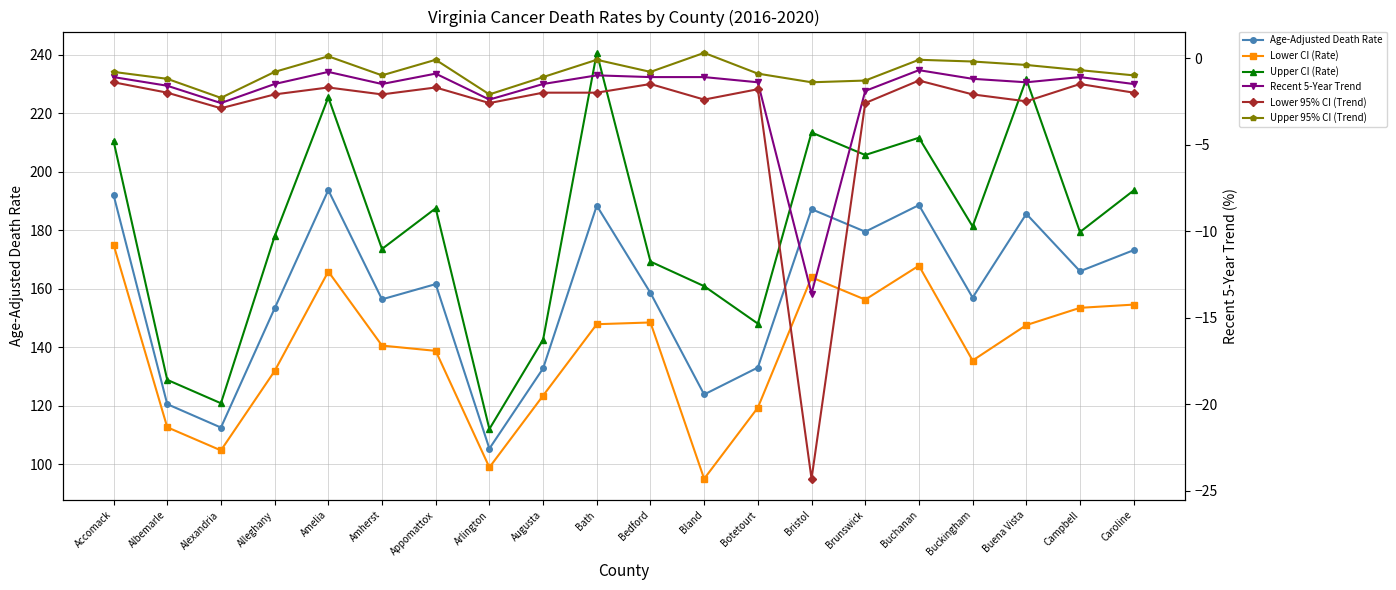

Reading left to right, what are all the values shown in this chart?

Age-Adjusted Death Rate: Accomack=192.1	Albemarle=120.6	Alexandria=112.6	Alleghany=153.3	Amelia=193.7	Amherst=156.4	Appomattox=161.6	Arlington=105.4	Augusta=132.8	Bath=188.4	Bedford=158.6	Bland=123.9	Botetourt=133.1	Bristol=187.2	Brunswick=179.5	Buchanan=188.6	Buckingham=157.0	Buena Vista=185.6	Campbell=166.0	Caroline=173.2
Lower CI (Rate): Accomack=175.1	Albemarle=112.7	Alexandria=104.8	Alleghany=131.9	Amelia=165.9	Amherst=140.6	Appomattox=138.8	Arlington=99.0	Augusta=123.5	Bath=147.9	Bedford=148.5	Bland=95.1	Botetourt=119.4	Bristol=163.9	Brunswick=156.3	Buchanan=167.9	Buckingham=135.5	Buena Vista=147.6	Campbell=153.5	Caroline=154.6
Upper CI (Rate): Accomack=210.5	Albemarle=128.9	Alexandria=120.9	Alleghany=177.9	Amelia=225.4	Amherst=173.6	Appomattox=187.5	Arlington=112.1	Augusta=142.6	Bath=240.6	Bedford=169.3	Bland=160.9	Botetourt=148.1	Bristol=213.4	Brunswick=205.7	Buchanan=211.6	Buckingham=181.3	Buena Vista=231.6	Campbell=179.4	Caroline=193.6
Recent 5-Year Trend: Accomack=-1.1	Albemarle=-1.6	Alexandria=-2.6	Alleghany=-1.5	Amelia=-0.8	Amherst=-1.5	Appomattox=-0.9	Arlington=-2.4	Augusta=-1.5	Bath=-1.0	Bedford=-1.1	Bland=-1.1	Botetourt=-1.4	Bristol=-13.6	Brunswick=-1.9	Buchanan=-0.7	Buckingham=-1.2	Buena Vista=-1.4	Campbell=-1.1	Caroline=-1.5
Lower 95% CI (Trend): Accomack=-1.4	Albemarle=-2.0	Alexandria=-2.9	Alleghany=-2.1	Amelia=-1.7	Amherst=-2.1	Appomattox=-1.7	Arlington=-2.6	Augusta=-2.0	Bath=-2.0	Bedford=-1.5	Bland=-2.4	Botetourt=-1.8	Bristol=-24.3	Brunswick=-2.6	Buchanan=-1.3	Buckingham=-2.1	Buena Vista=-2.5	Campbell=-1.5	Caroline=-2.0
Upper 95% CI (Trend): Accomack=-0.8	Albemarle=-1.2	Alexandria=-2.3	Alleghany=-0.8	Amelia=0.1	Amherst=-1.0	Appomattox=-0.1	Arlington=-2.1	Augusta=-1.1	Bath=-0.1	Bedford=-0.8	Bland=0.3	Botetourt=-0.9	Bristol=-1.4	Brunswick=-1.3	Buchanan=-0.1	Buckingham=-0.2	Buena Vista=-0.4	Campbell=-0.7	Caroline=-1.0